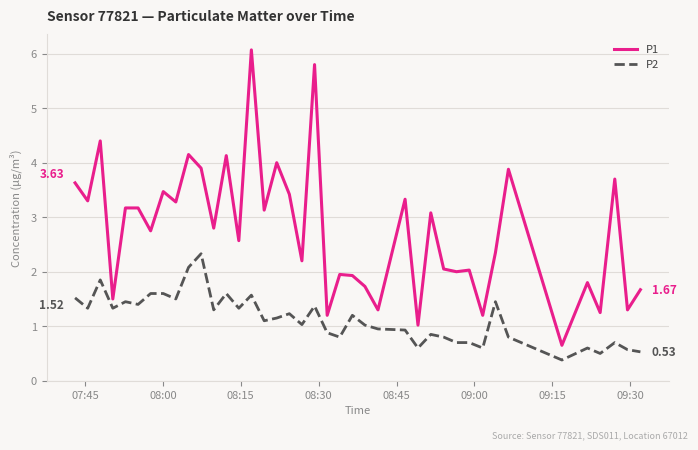

What is the difference between the maximum and minimum values in the P1 series?

5.4